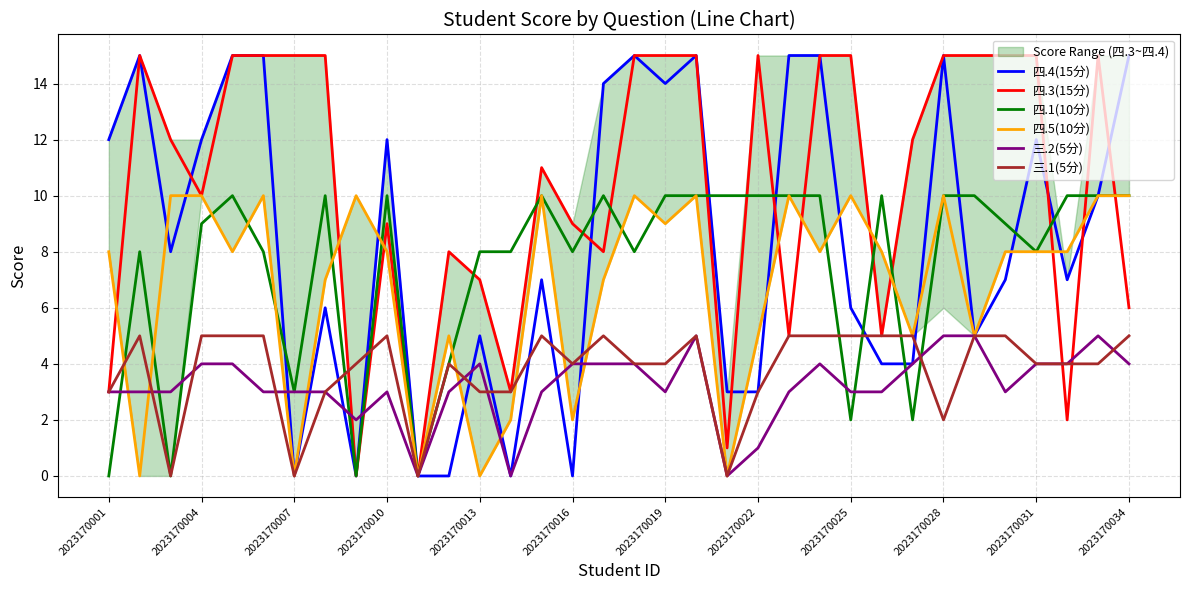

True or false: 三.1(5分) and 四.4(15分) cross at least once.

True